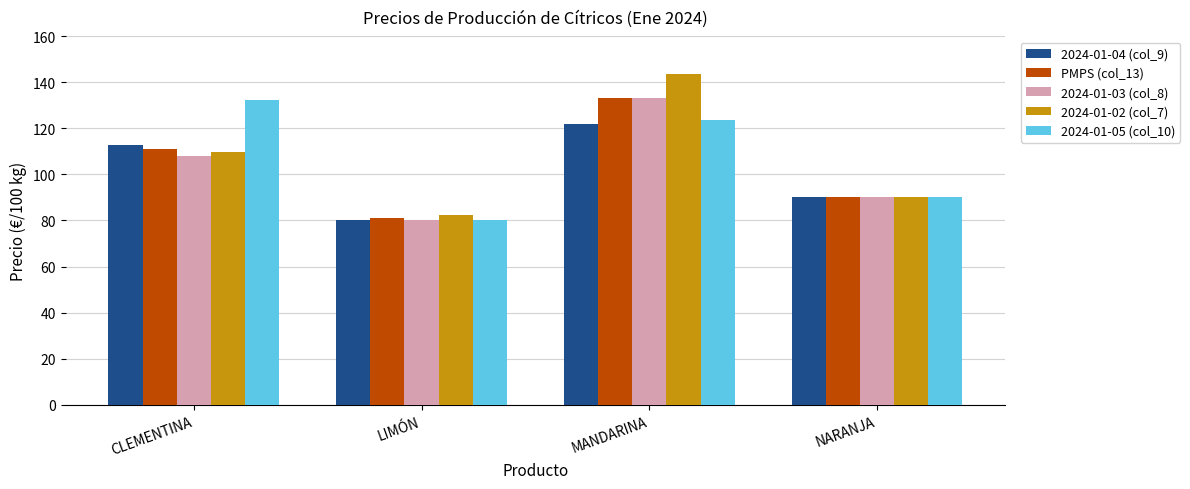

How many data points in 2024-01-04 (col_9) are less than 112?

2